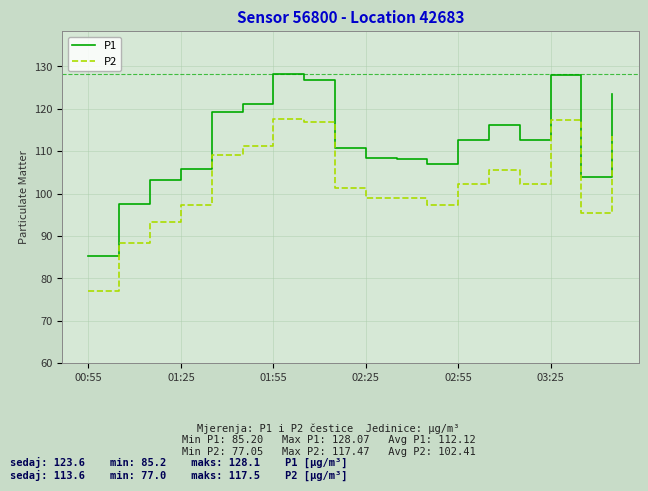

Which series has the widest spread of values?

P1